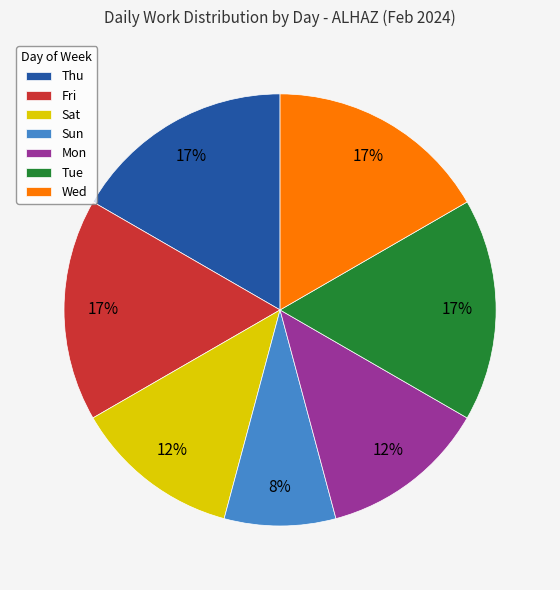

How many segments does this pie chart have?

7